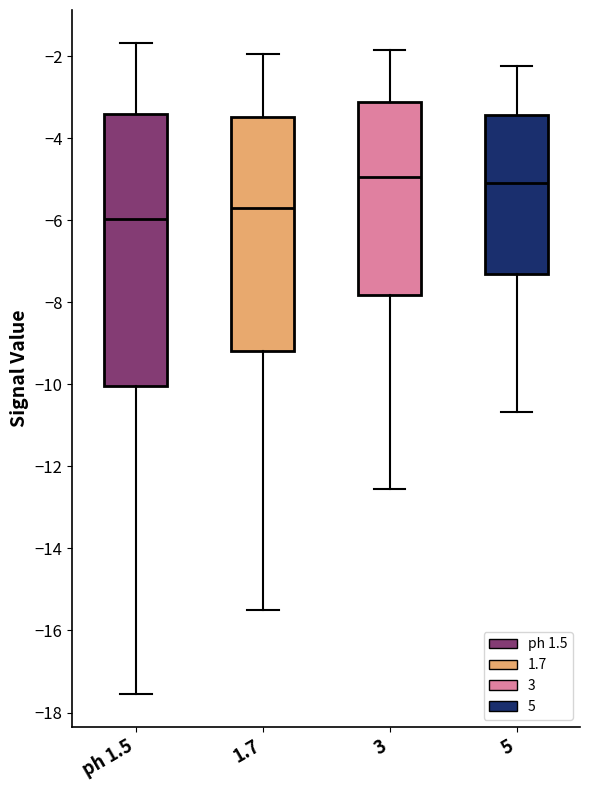

Reading left to right, transcribe this box plot: for each box, give where its median line is, the range the box spans, and where its two whiskers end, as read against the y-axis. The values are not printed on the chart, so give them approximately, as read against the axis.

ph 1.5: median -6.0, box -10.0 to -3.4, whiskers -17.6 to -1.6
1.7: median -5.6, box -9.2 to -3.4, whiskers -15.4 to -2.0
3: median -5.0, box -7.8 to -3.2, whiskers -12.6 to -1.8
5: median -5.0, box -7.4 to -3.4, whiskers -10.6 to -2.2